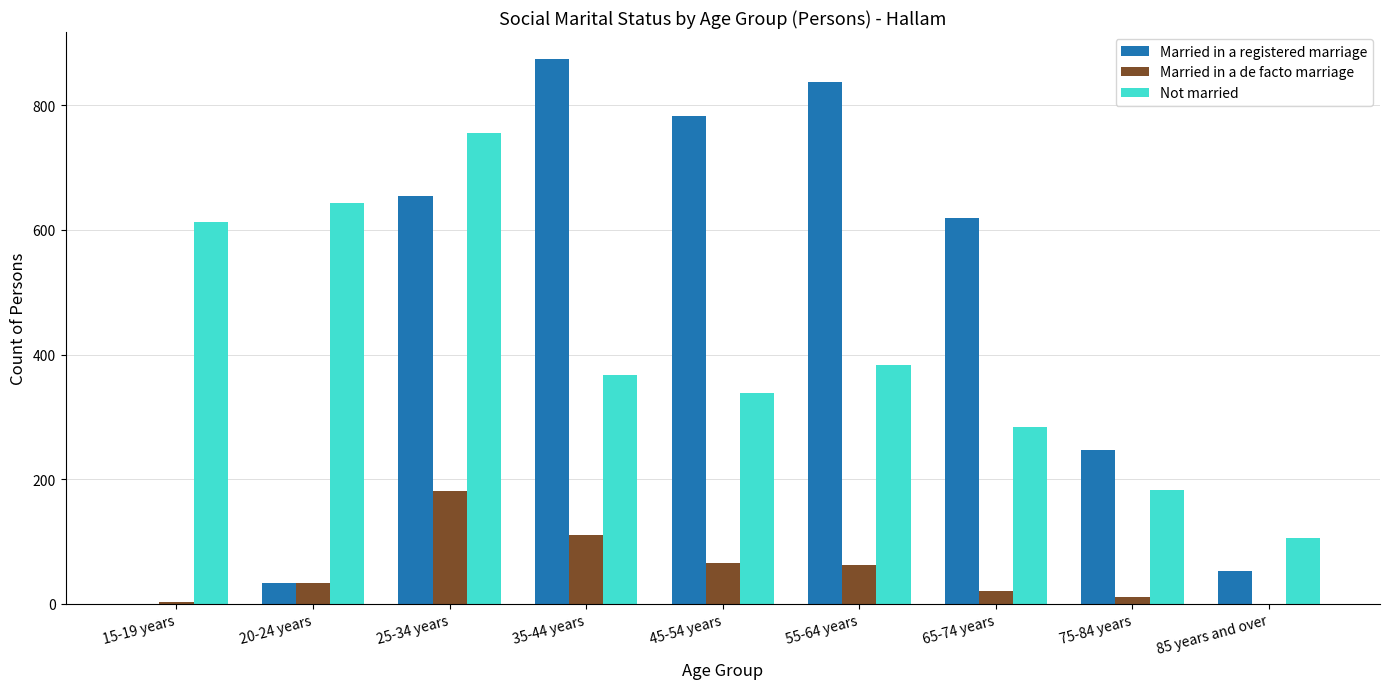

At which category is the sum across all series the highest?

25-34 years